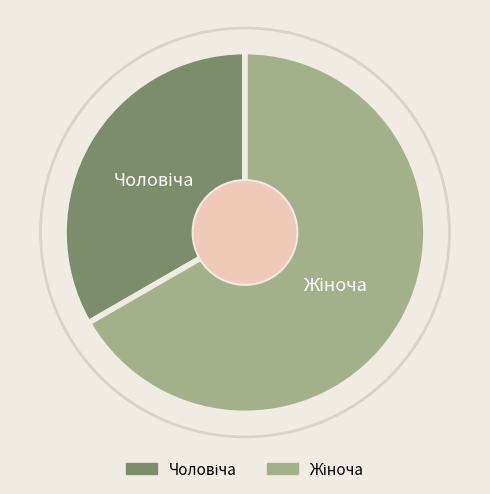

Does any single category account for the majority?

Yes